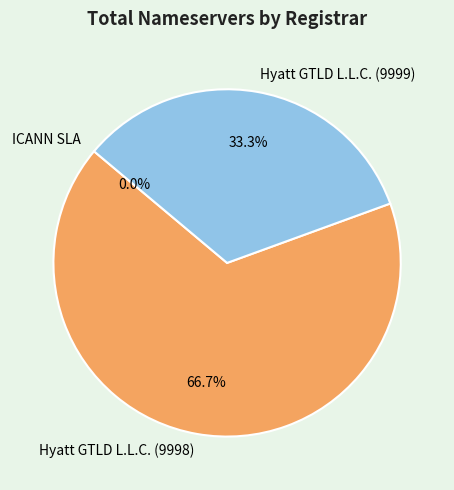

To the nearest percent, what is the combined percentage of Hyatt GTLD L.L.C. (9998) and Hyatt GTLD L.L.C. (9999)?

100%